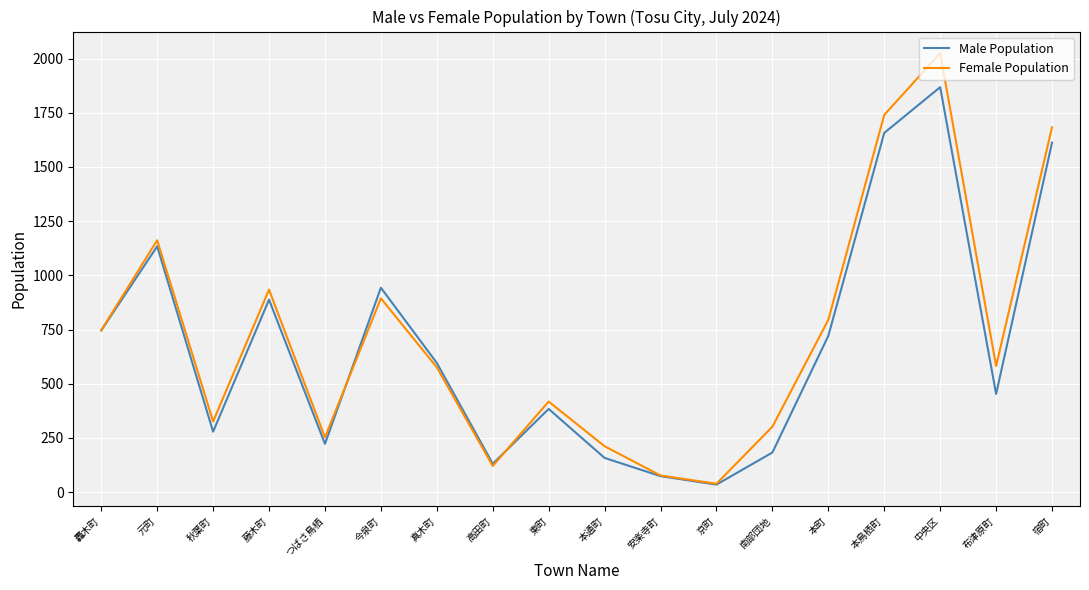

Rank the categories by Male Population value from highest to lowest.

中央区, 本鳥栖町, 宿町, 元町, 今泉町, 藤木町, 轟木町, 本町, 真木町, 布津原町, 東町, 秋葉町, つばさ鳥栖, 南部団地, 本通町, 高田町, 安楽寺町, 京町